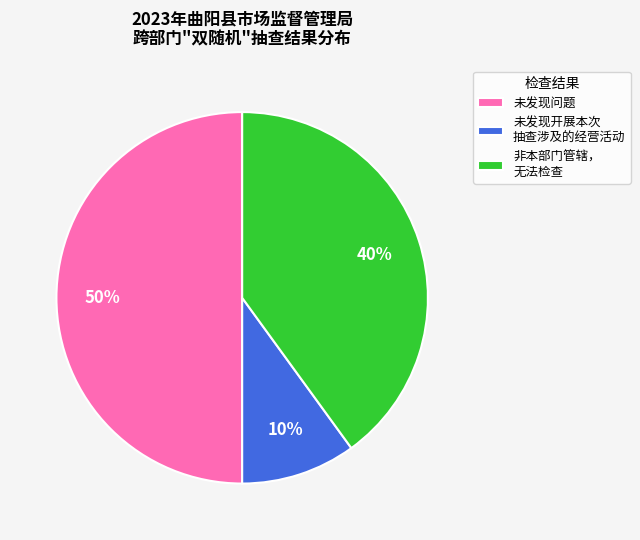

Which slice is the smallest?

未发现开展本次 抽查涉及的经营活动